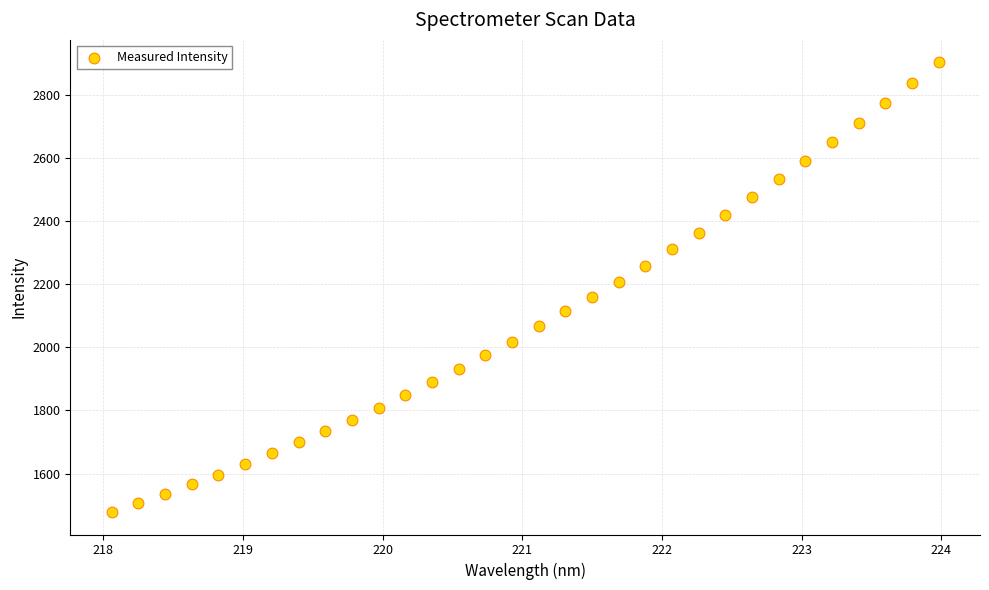

What is the range of Y values (max minus min)?

1424.2